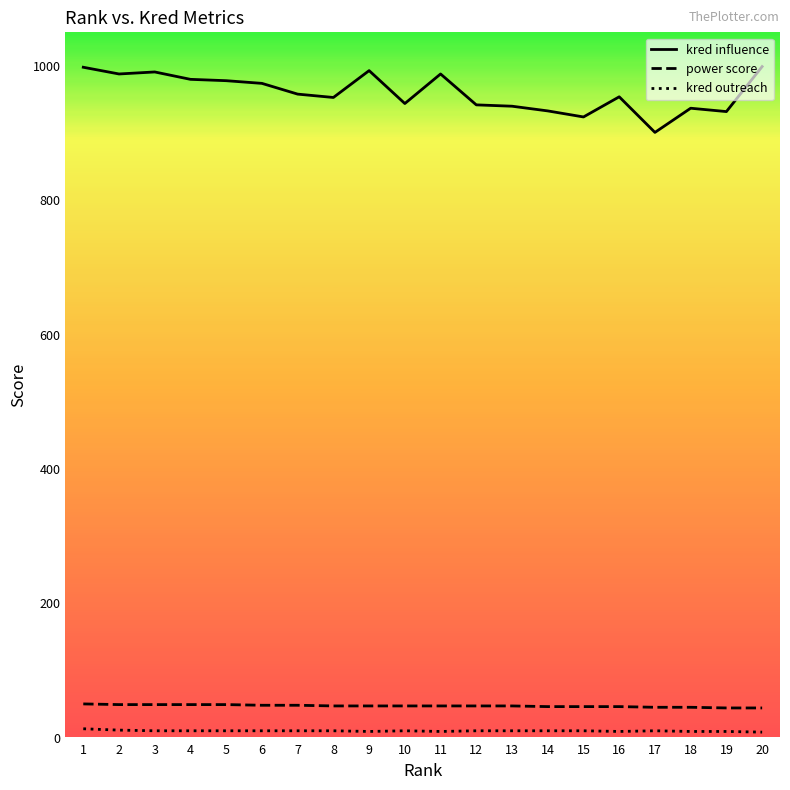

What is the maximum value shown in the chart?

999